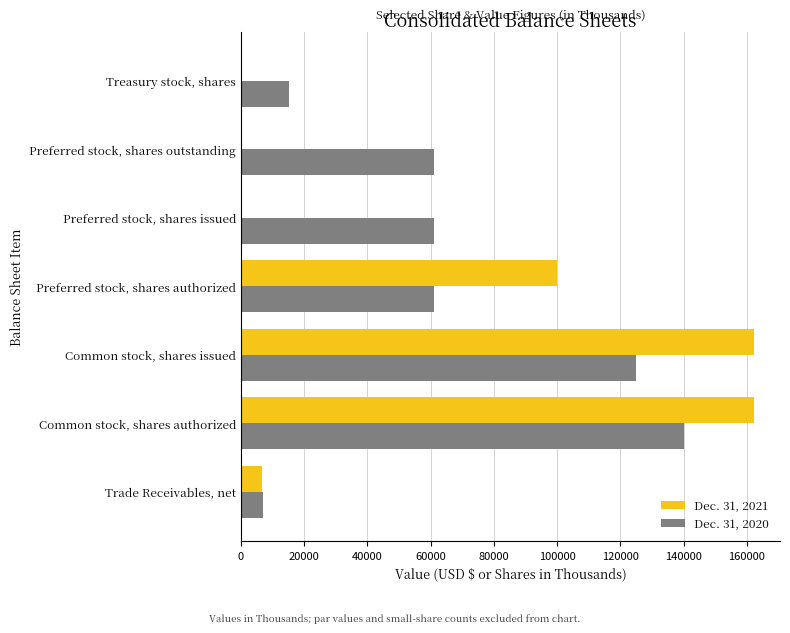

At which category is the sum across all series the highest?

Common stock, shares authorized